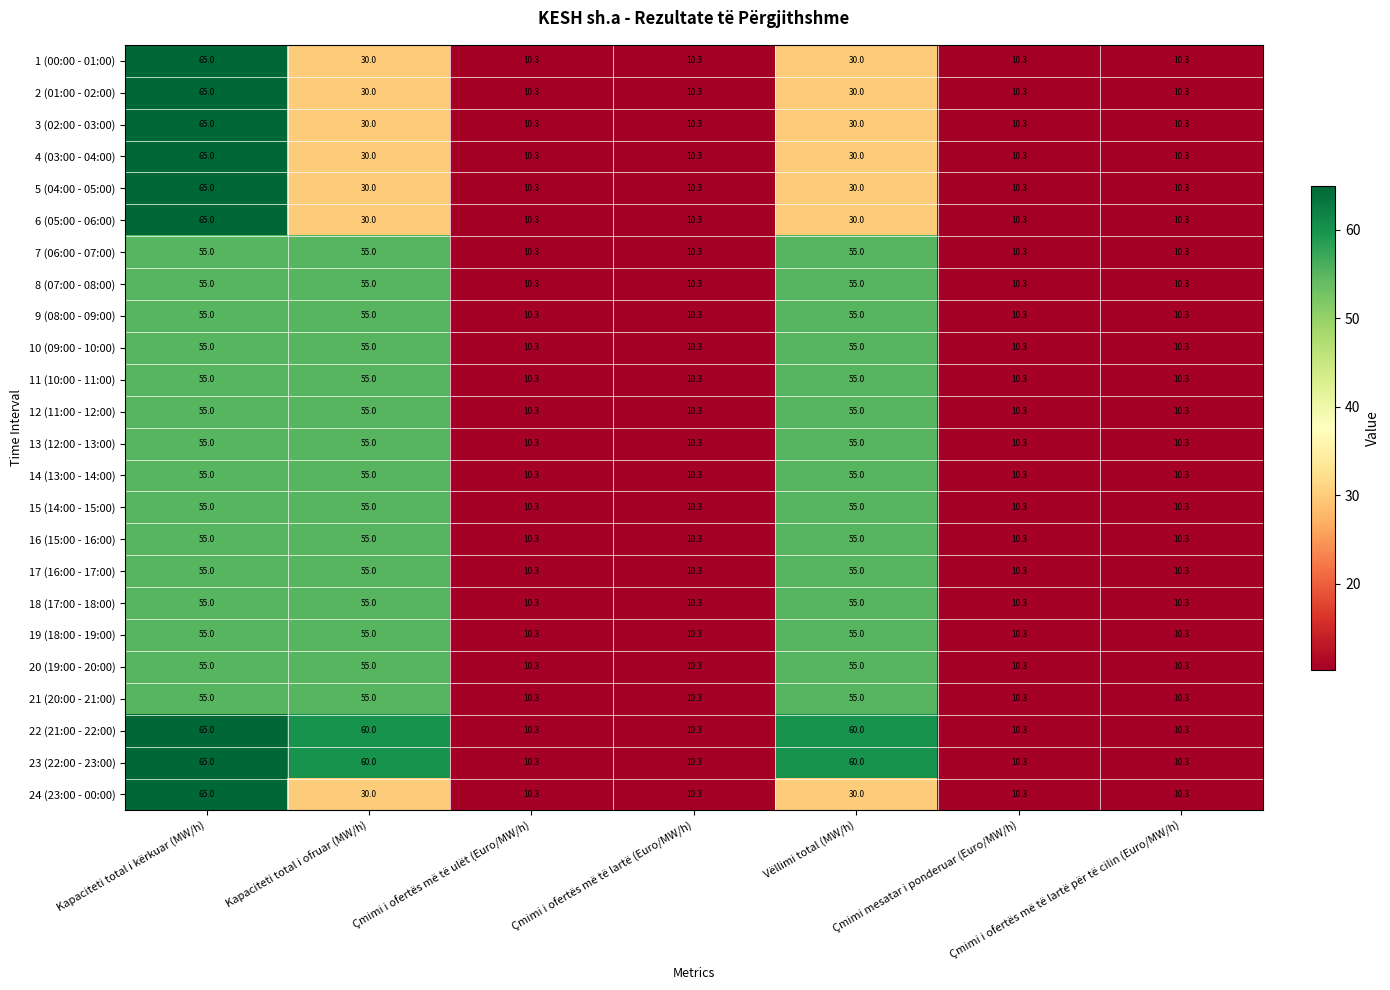

What is the approximate value of 17 (16:00 - 17:00) at Çmimi i ofertës më të lartë për të cilin (Euro/MW/h)?

10.3